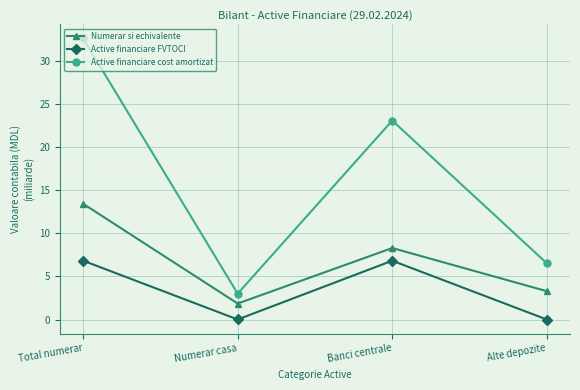

How many series are shown in this chart?

3